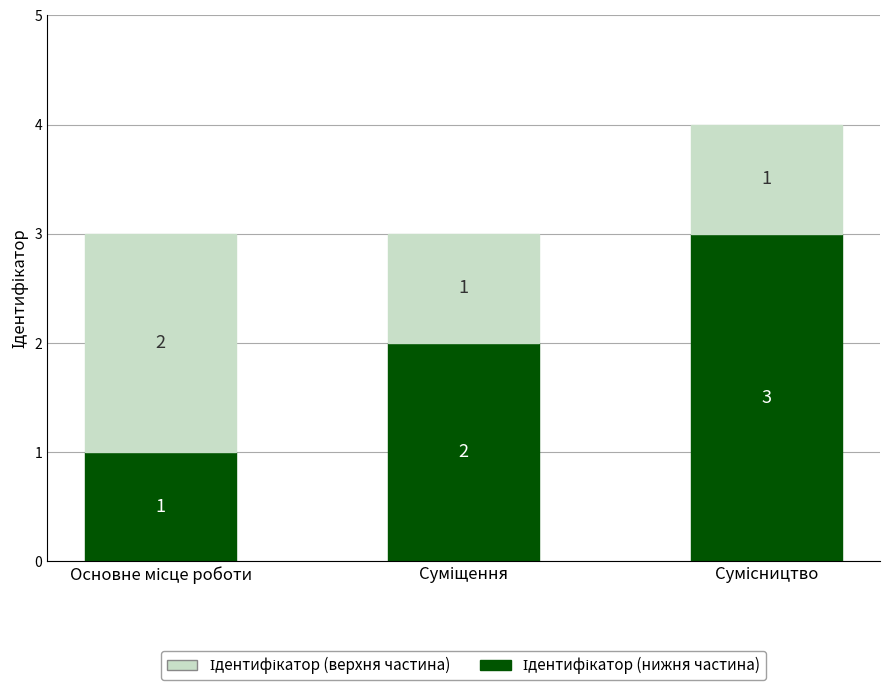

What value does the Ідентифікатор (верхня частина) series have at Основне місце роботи?

2